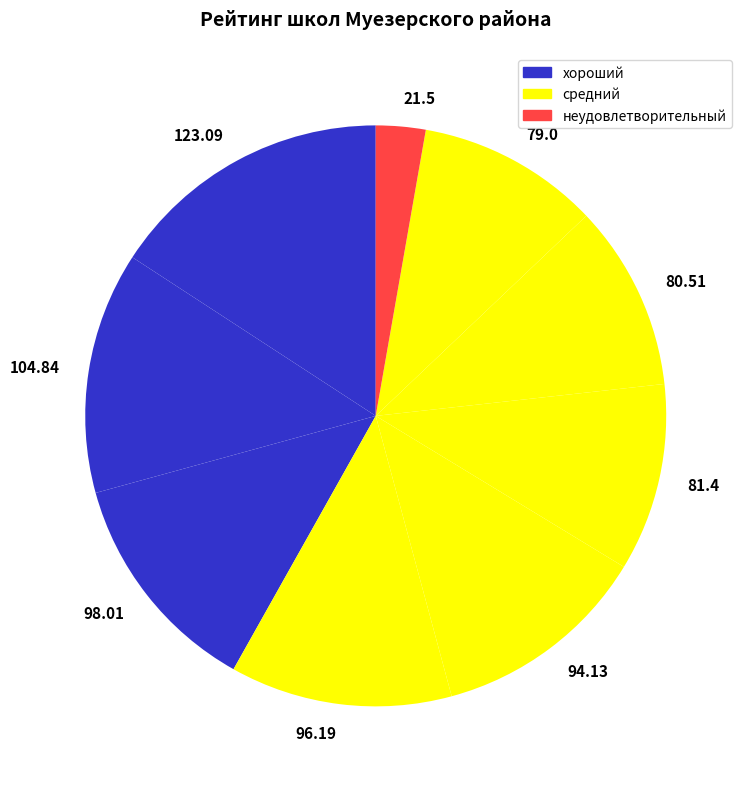

How many segments does this pie chart have?

9